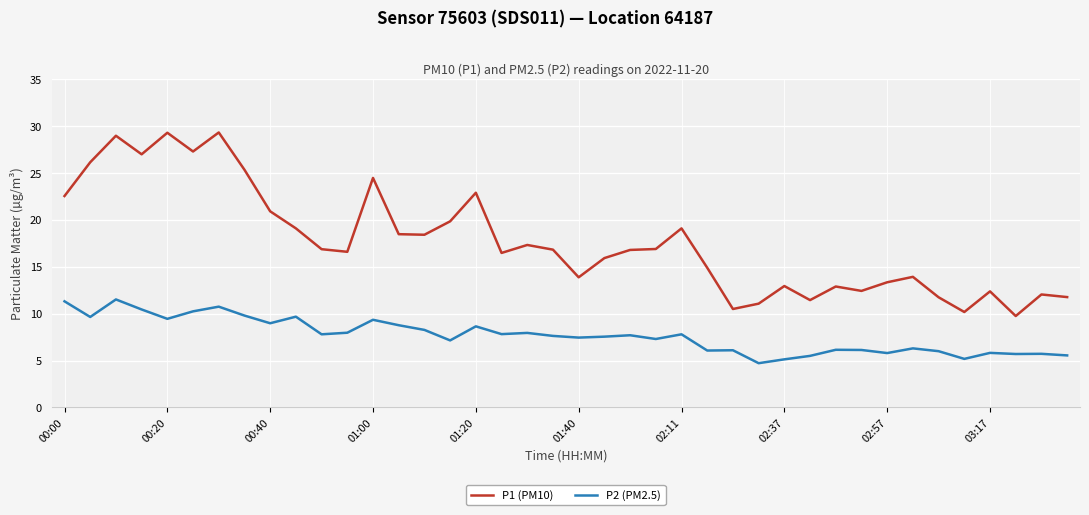

What is the difference between the maximum and minimum values in the P2 (PM2.5) series?

6.8